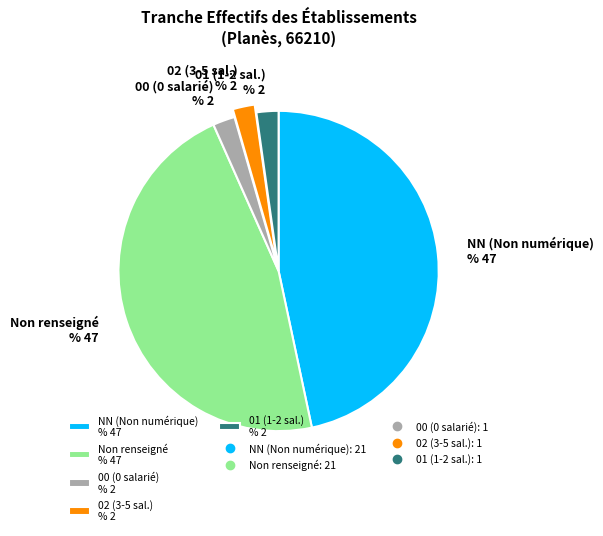

Between NN (Non numérique) % 47 and 02 (3-5 sal.) % 2, which is larger?

NN (Non numérique) % 47